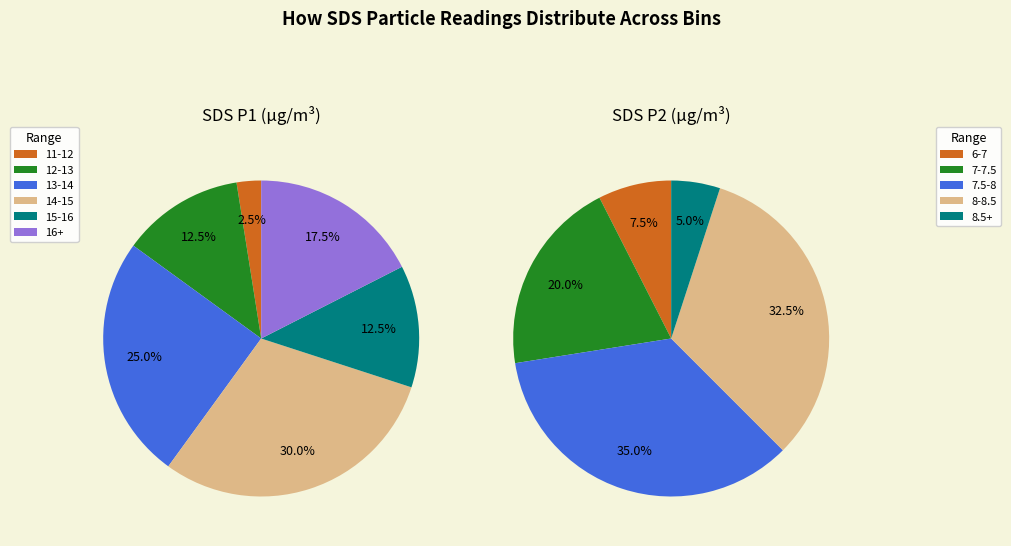

What percentage is the 0 slice, to the nearest percent?

3%